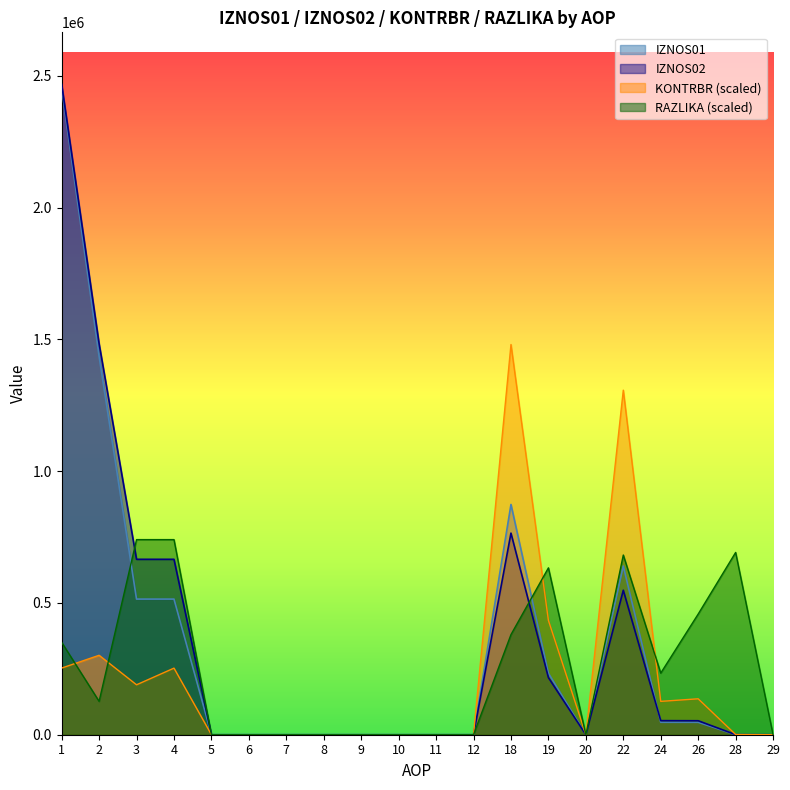

At which category is the sum across all series the highest?

1